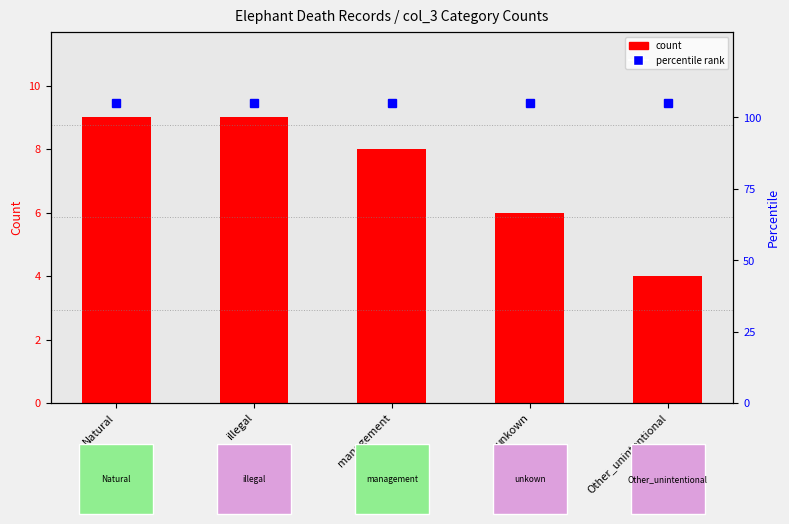

Reading right to left, extract all data points from this chart.

Other_unintentional=4	unkown=6	management=8	illegal=9	Natural=9